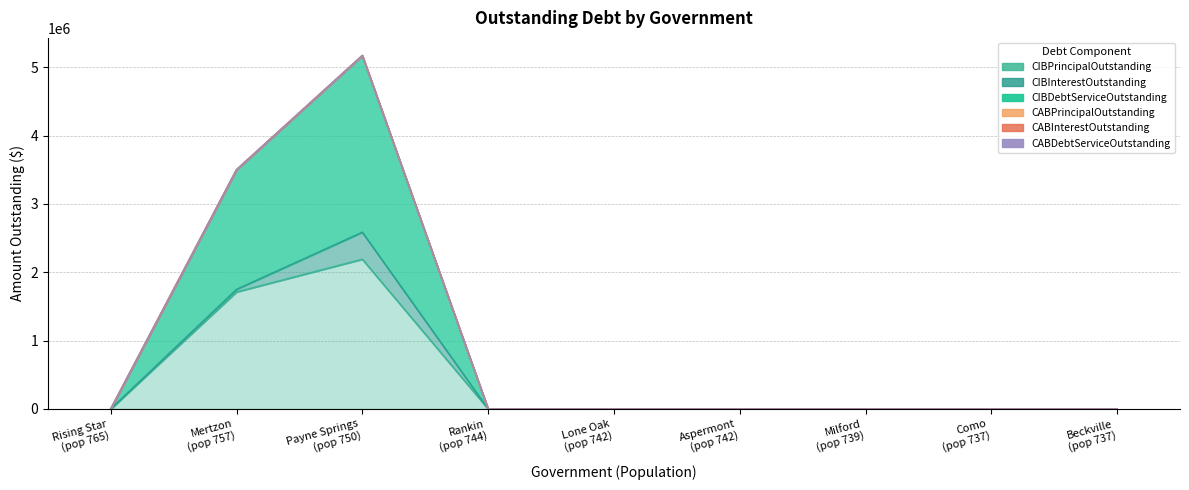

What is the label of the 9th point from the right?

Rising Star